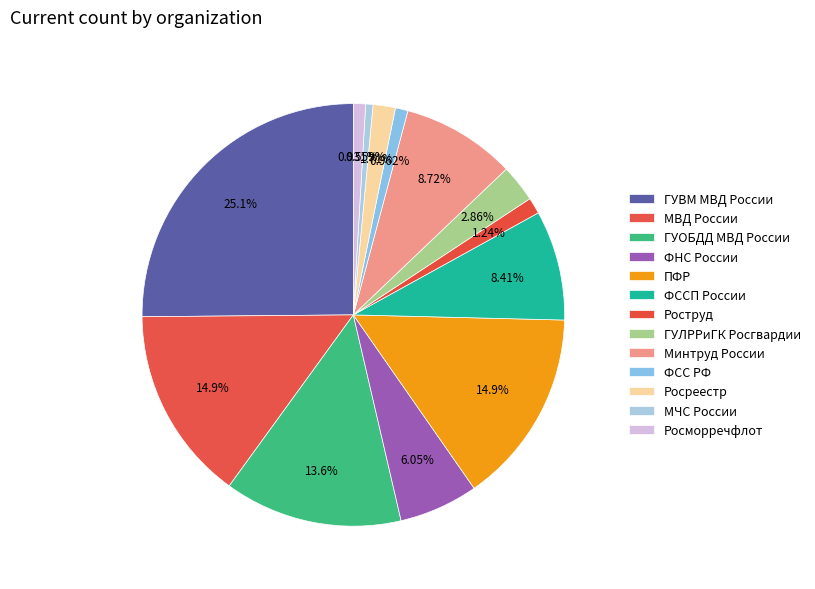

Count the number of slices in the pie.

13